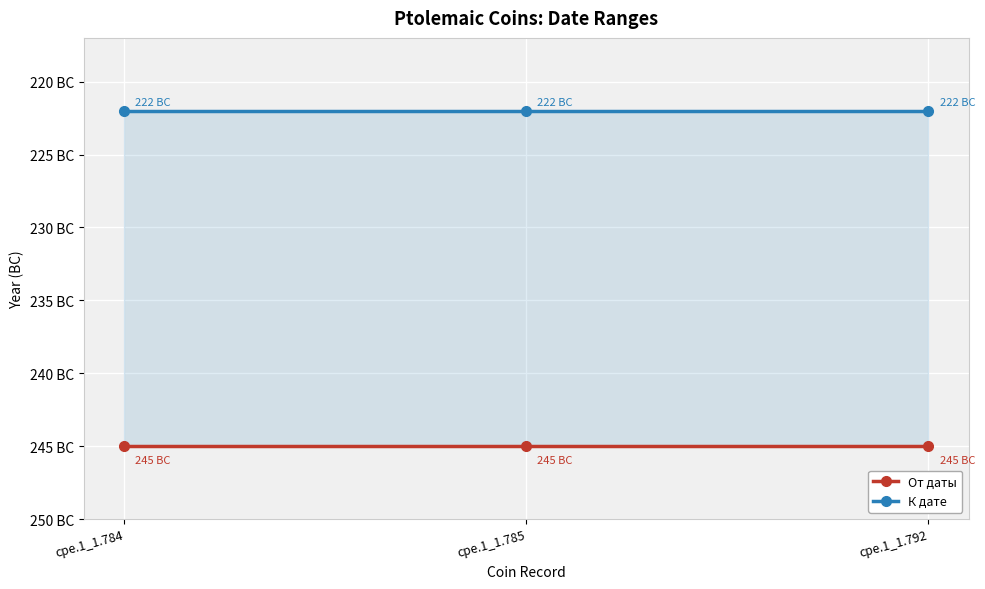

Where is К дате nearest to the value -222?

cpe.1_1.784